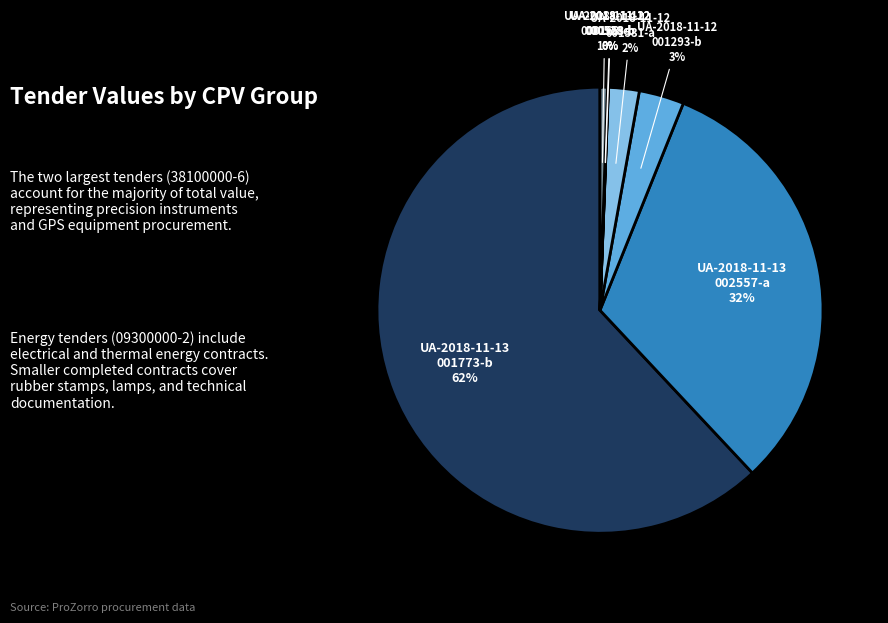

Is there a majority slice in this chart?

Yes